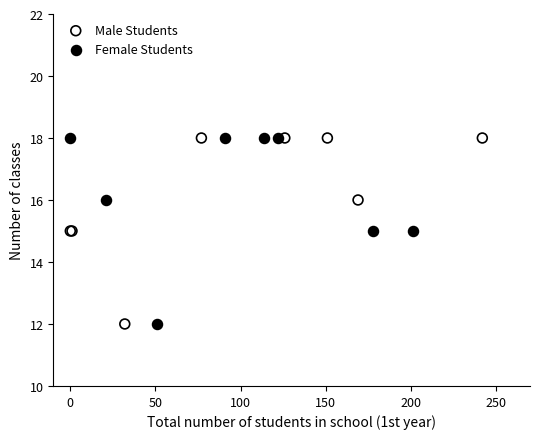

What are all the series names shown in the legend?

Male Students, Female Students